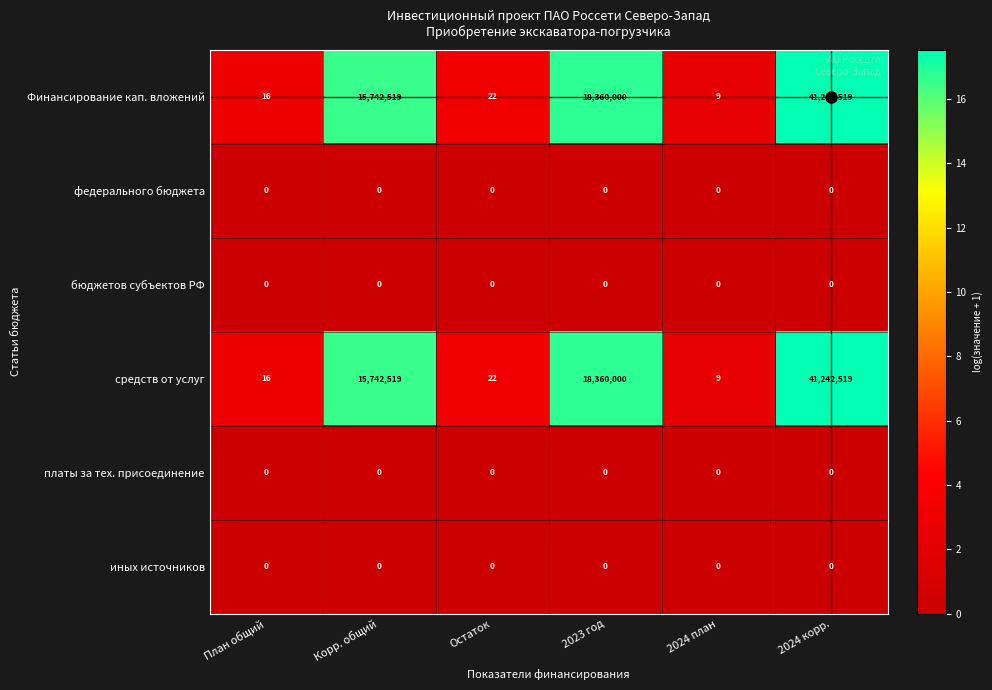

At how many categories does at least one series exceed 8677620?

3